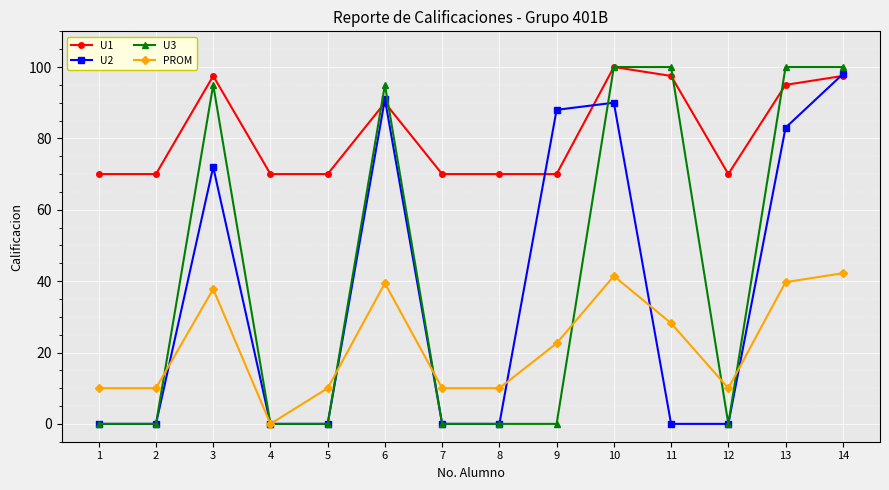

How many values in the PROM series exceed 22?

7